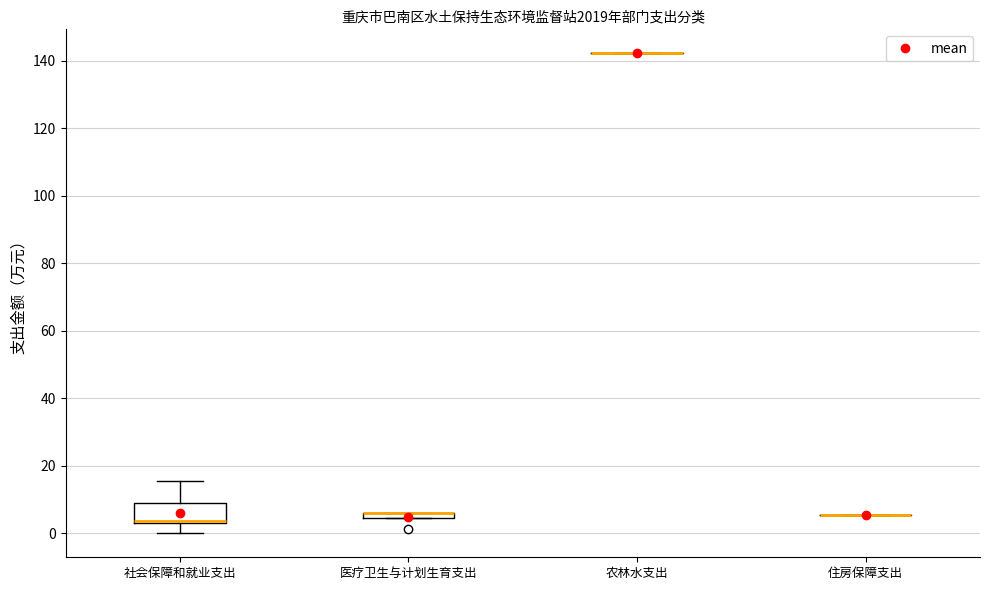

Where is the lower edge of the box for 医疗卫生与计划生育支出 on the y-axis? The values are not printed on the chart, so give them approximately, as read against the axis.

4